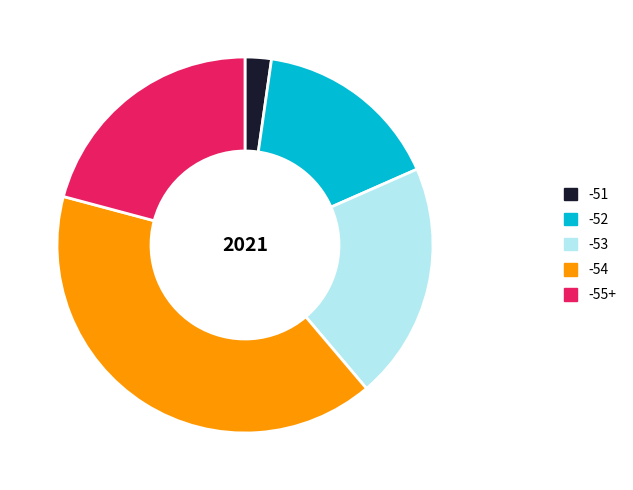

Does any single category account for the majority?

No